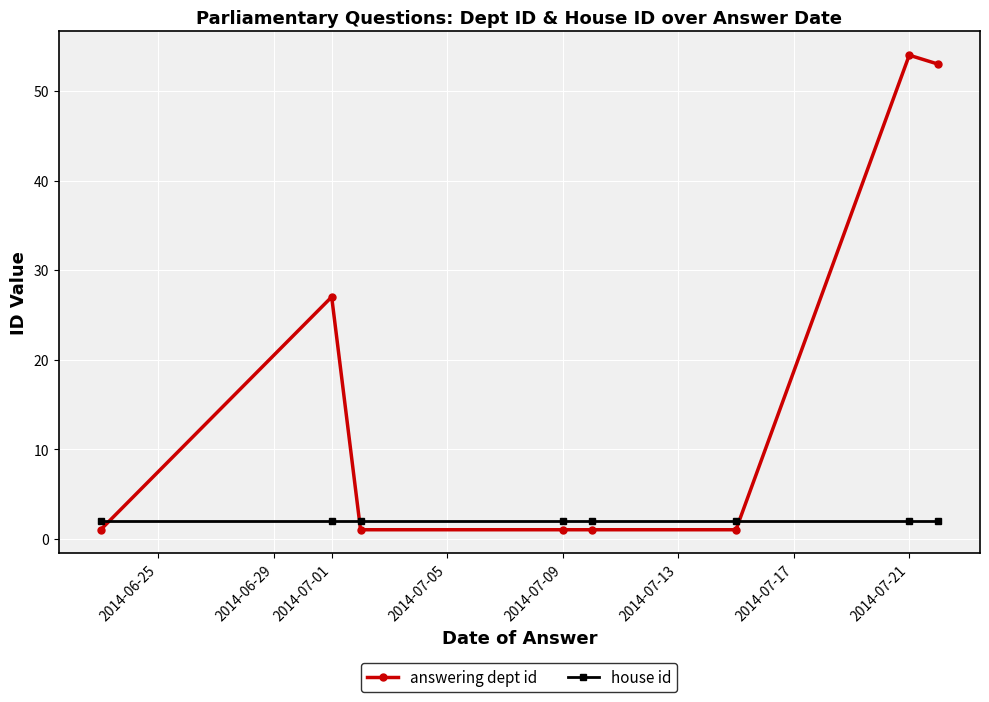

List the series in order of their overall mean, lowest first.

house id, answering dept id